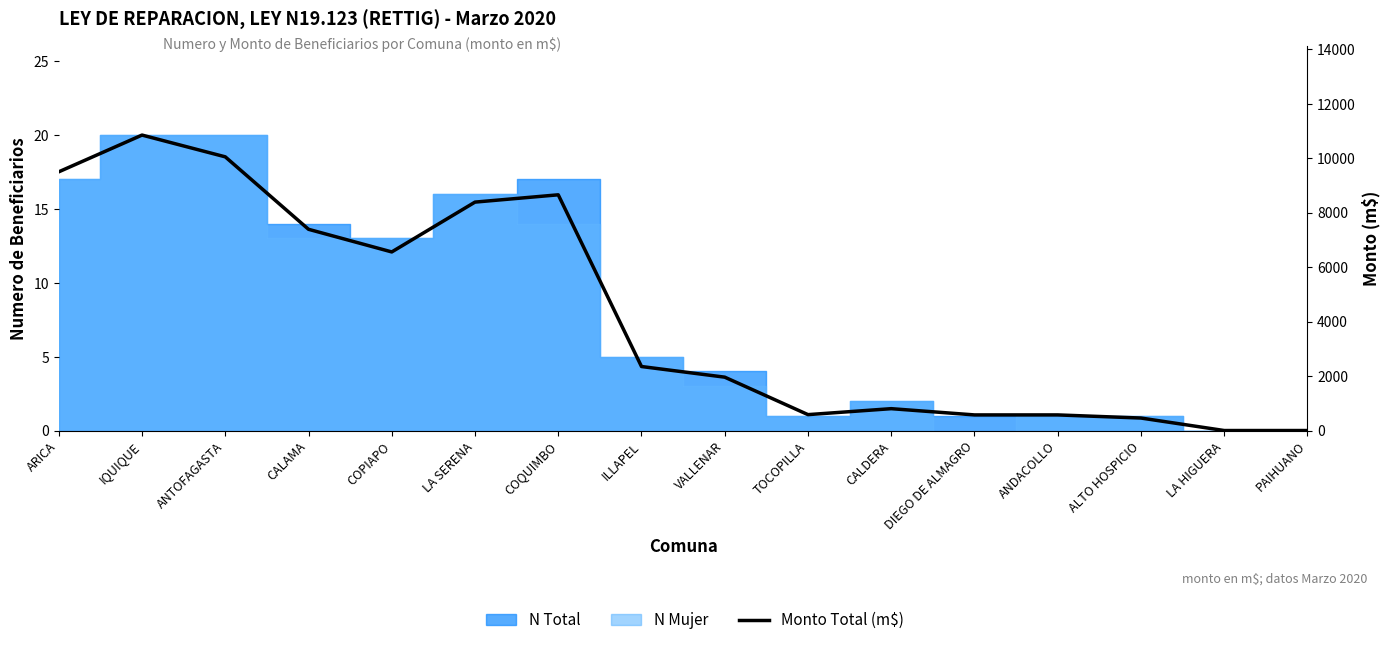

Count the number of categories in the chart.

16